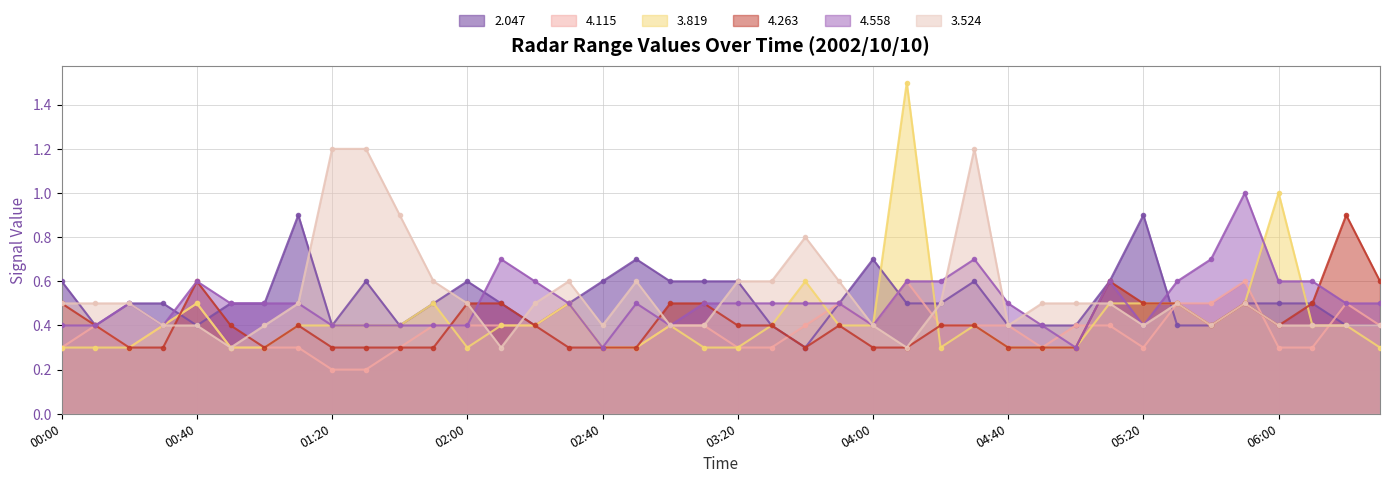

The 4.115 series shows 0.2 at 2002/10/10 06:20. True or false?

False